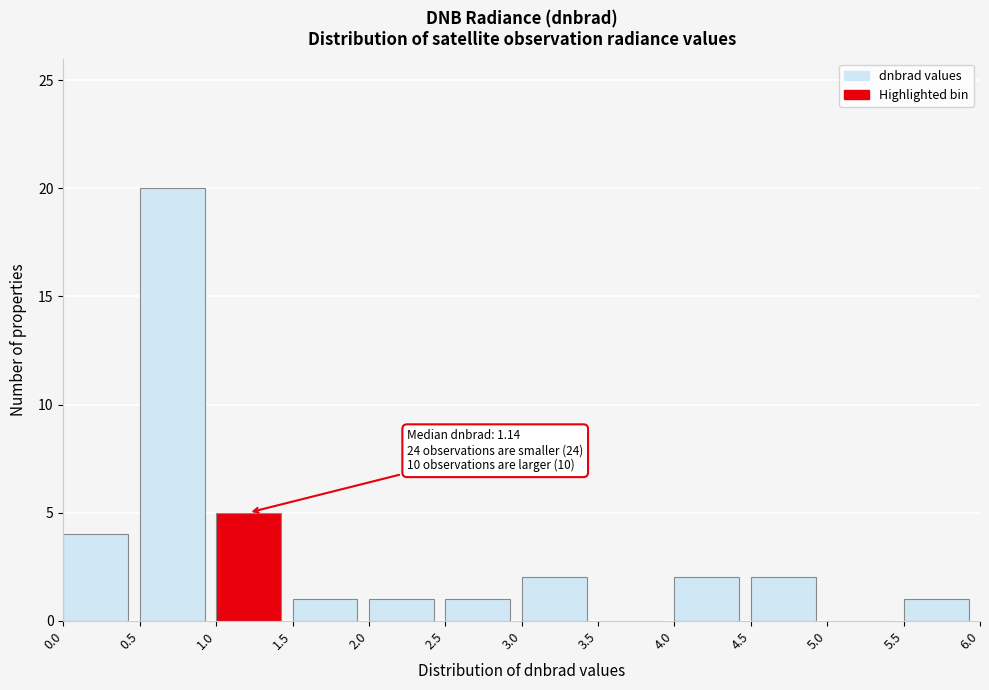

Over which range of the x-axis is the bar tallest?

0.5 to 1.0